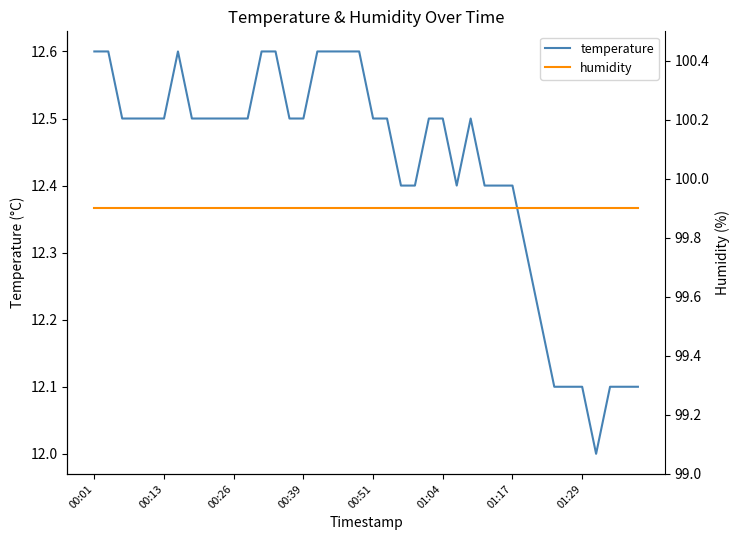

Is it true that temperature equals 7.3 at 01:29?

False